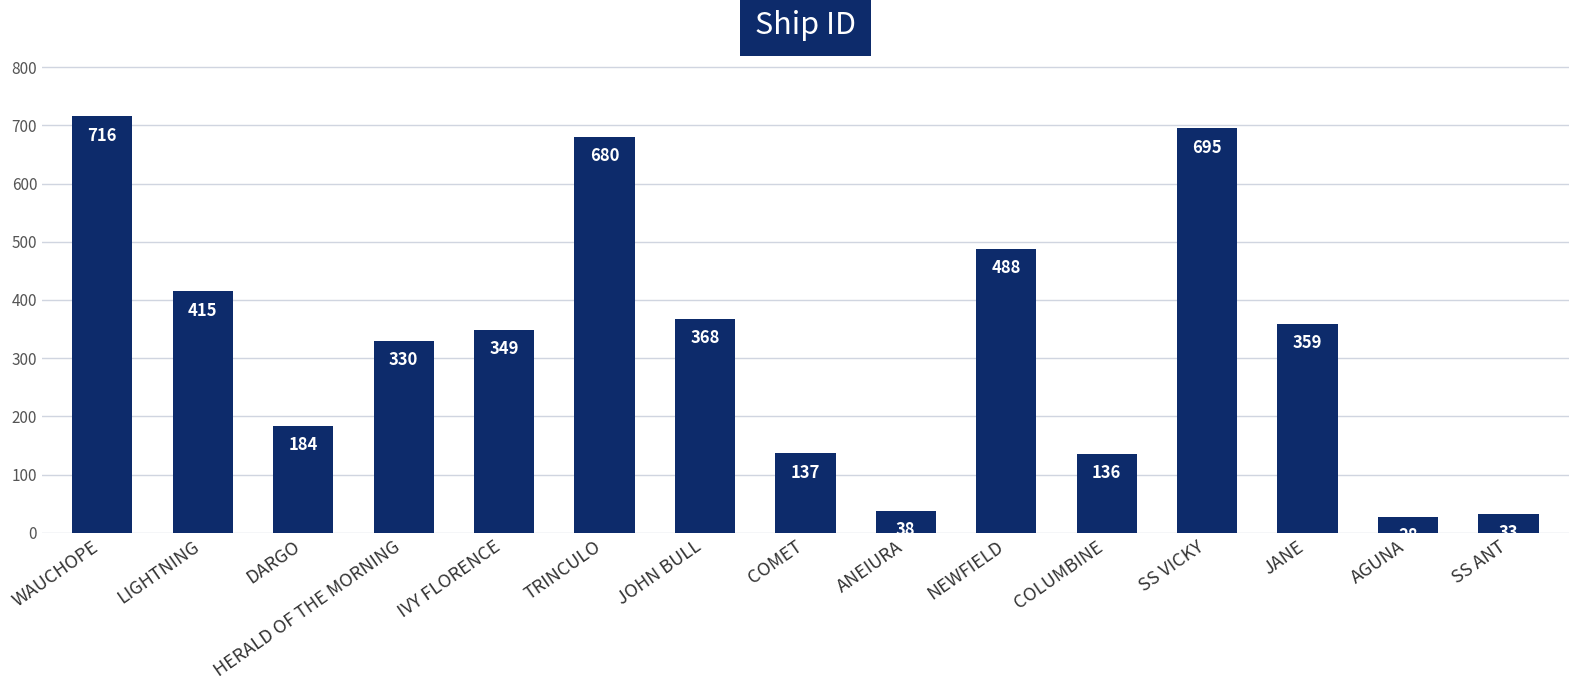

What is the minimum value shown in the chart?

28